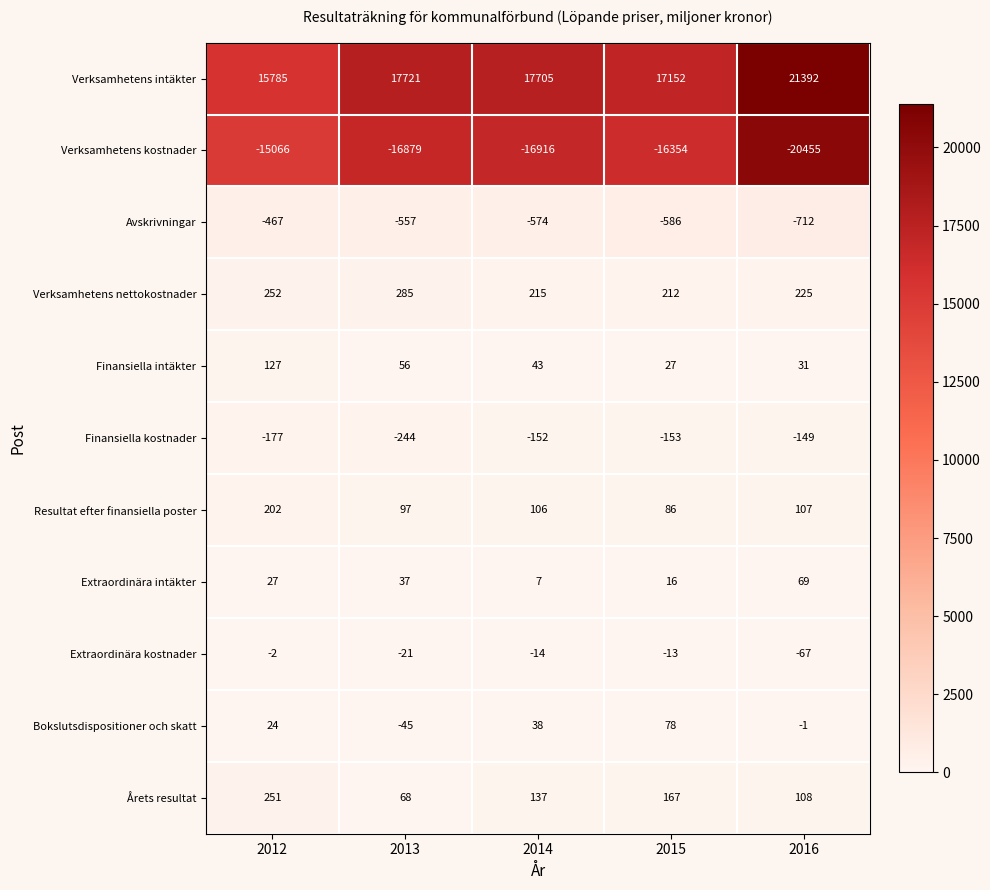

List the series in order of their peak value, lowest first.

Verksamhetens kostnader, Avskrivningar, Finansiella kostnader, Extraordinära kostnader, Extraordinära intäkter, Bokslutsdispositioner och skatt, Finansiella intäkter, Resultat efter finansiella poster, Årets resultat, Verksamhetens nettokostnader, Verksamhetens intäkter